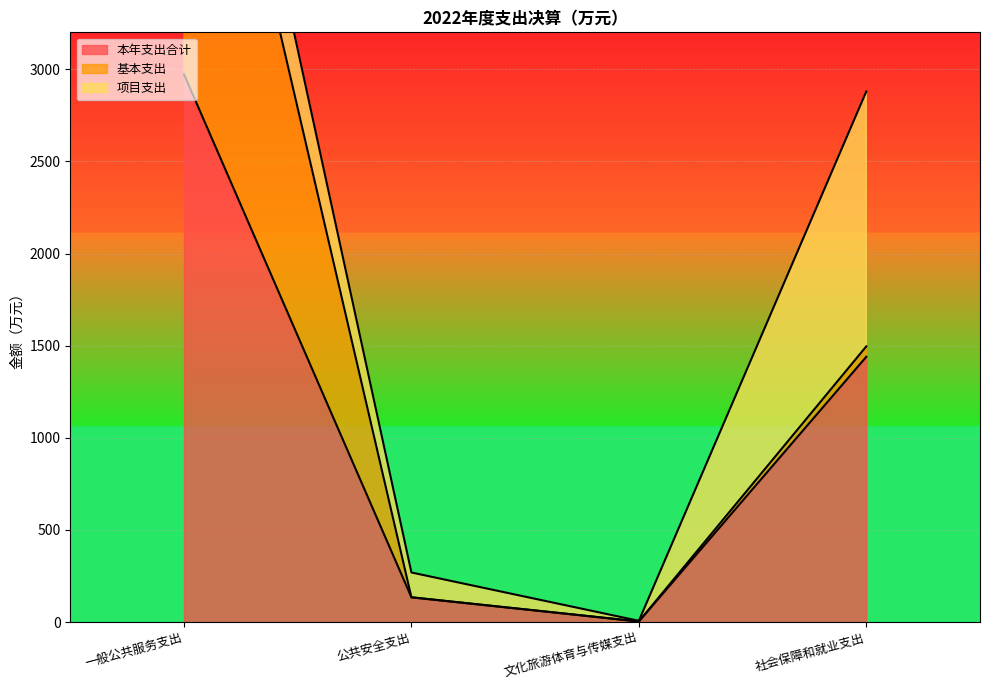

Rank the series by their average value, from highest to lowest.

本年支出合计, 基本支出, 项目支出